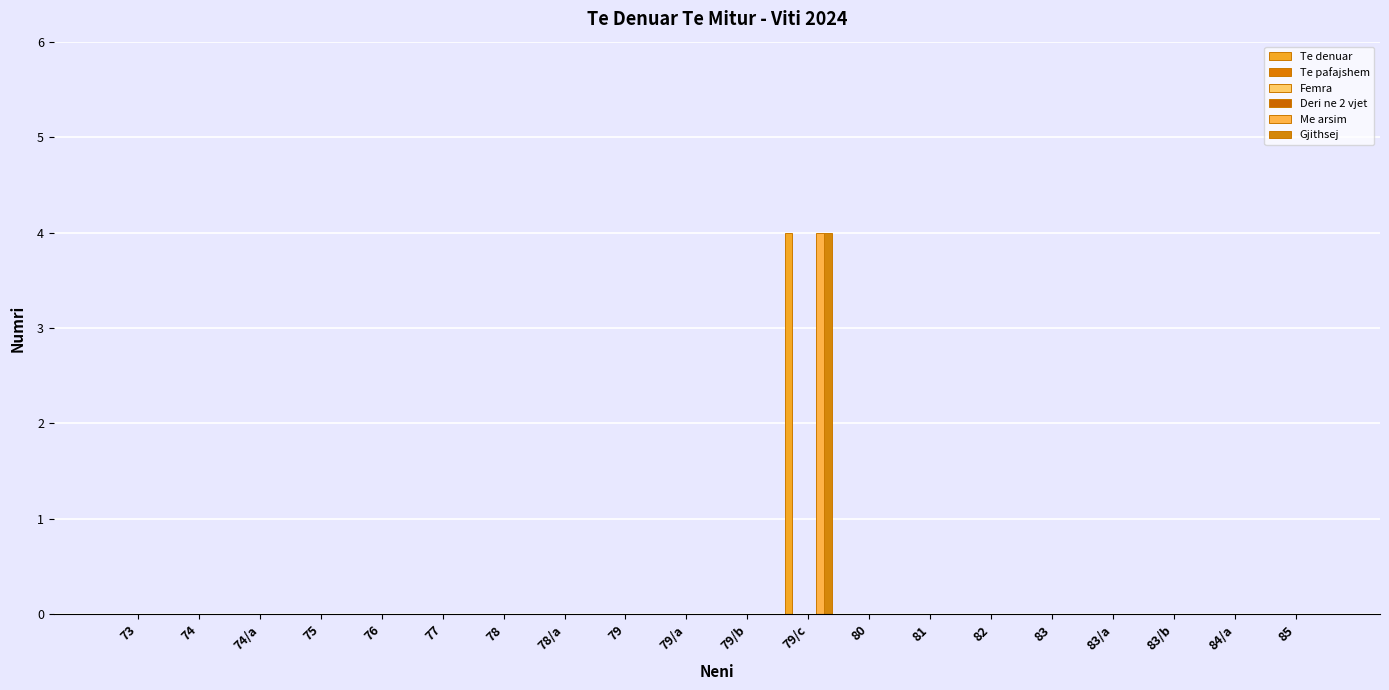

Reading left to right, extract all data points from this chart.

Te denuar: 0	0	0	0	0	0	0	0	0	0	0	4	0	0	0	0	0	0	0	0
Te pafajshem: 0	0	0	0	0	0	0	0	0	0	0	0	0	0	0	0	0	0	0	0
Femra: 0	0	0	0	0	0	0	0	0	0	0	0	0	0	0	0	0	0	0	0
Deri ne 2 vjet: 0	0	0	0	0	0	0	0	0	0	0	0	0	0	0	0	0	0	0	0
Me arsim: 0	0	0	0	0	0	0	0	0	0	0	4	0	0	0	0	0	0	0	0
Gjithsej: 0	0	0	0	0	0	0	0	0	0	0	4	0	0	0	0	0	0	0	0